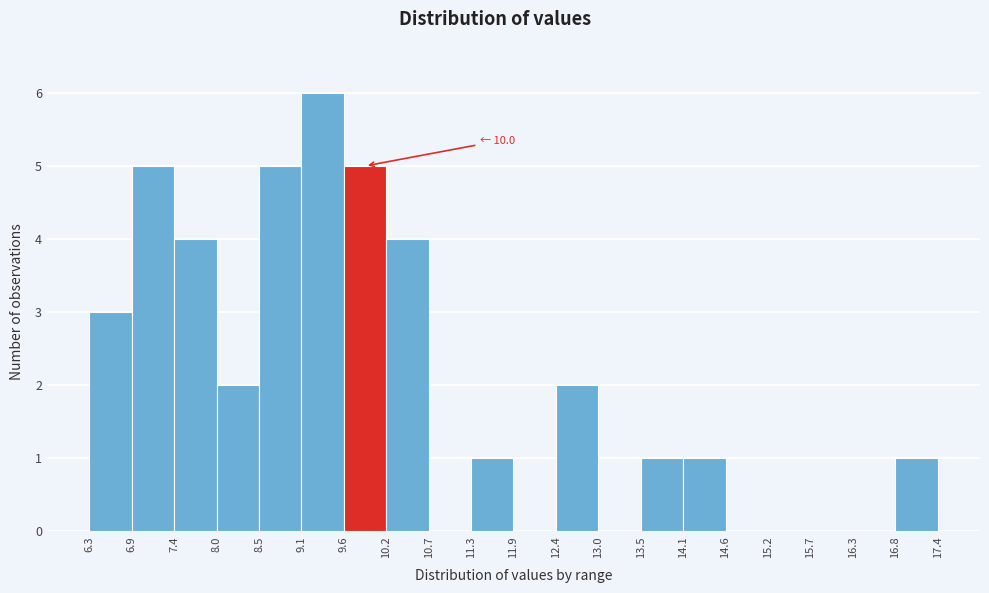

Which range on the x-axis has the tallest bar?

9.1 to 9.6